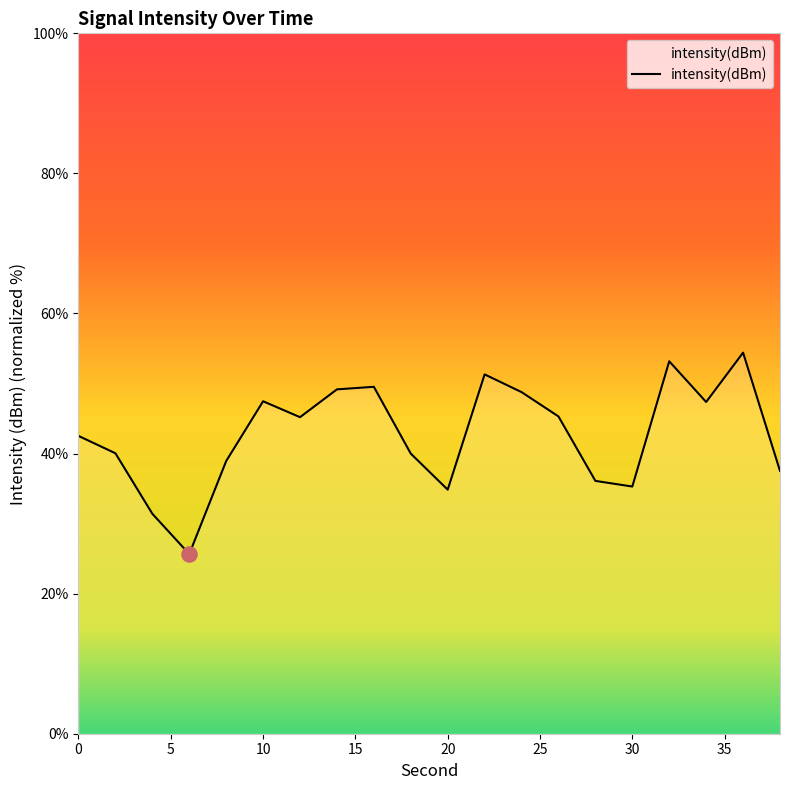

What is the minimum value shown in the chart?

25.7